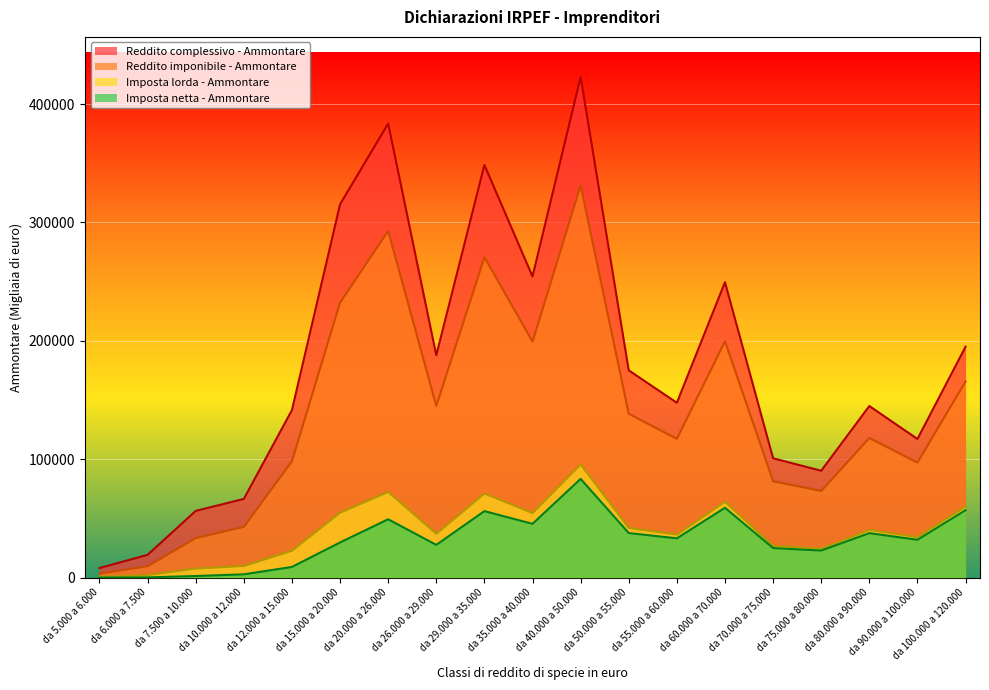

At how many categories does at least one series exceed 226005?

6